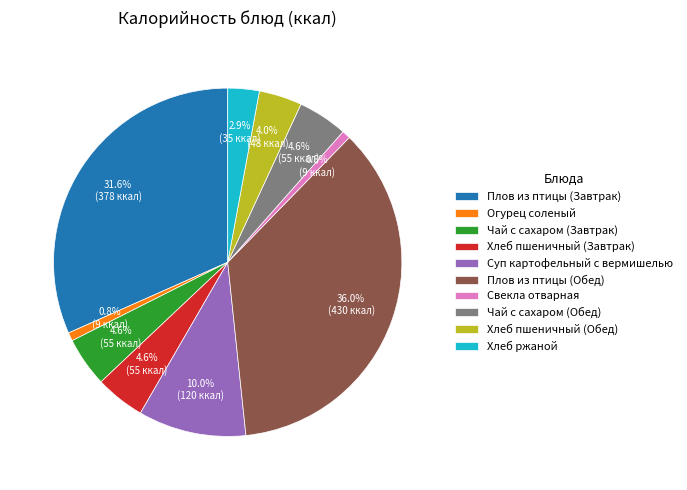

What percentage is the Свекла отварная slice, to the nearest percent?

1%